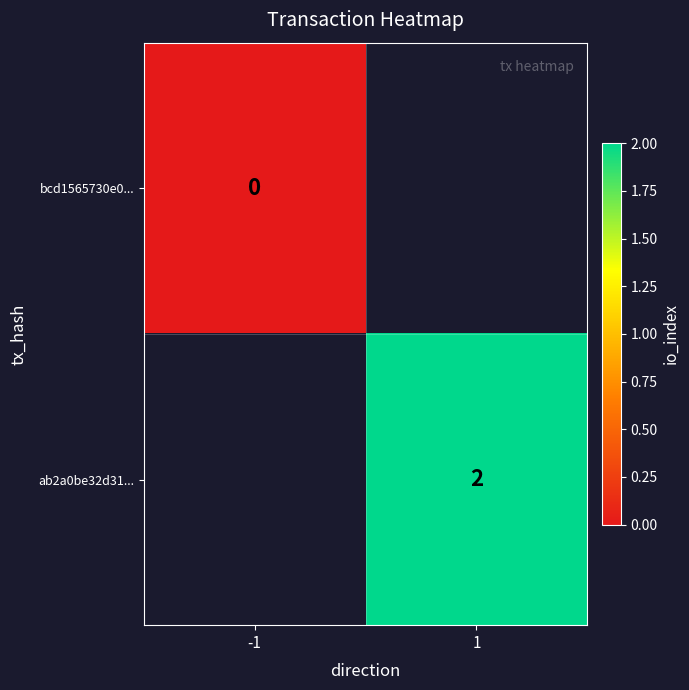

The ab2a0be32d31... series shows 2 at 1. True or false?

True